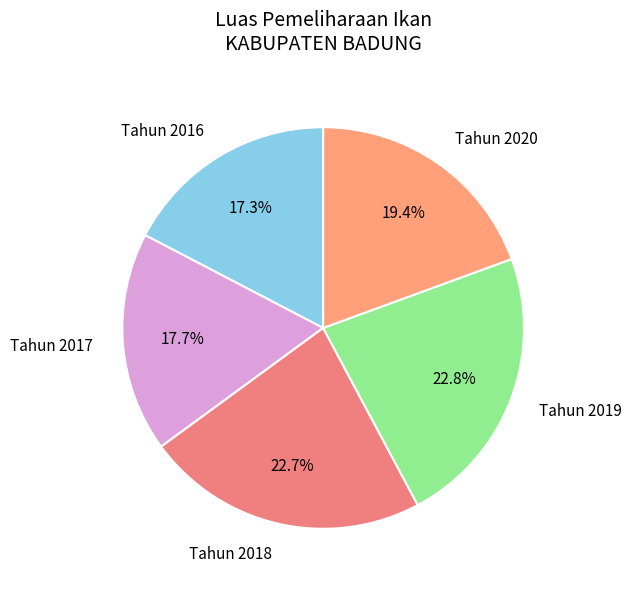

How many segments does this pie chart have?

5